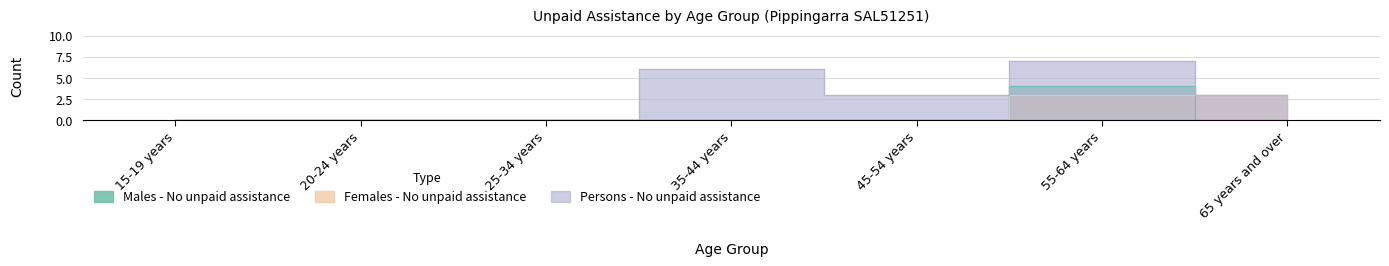

What is the value of the Persons - No unpaid assistance point at the 4th from the left?

6